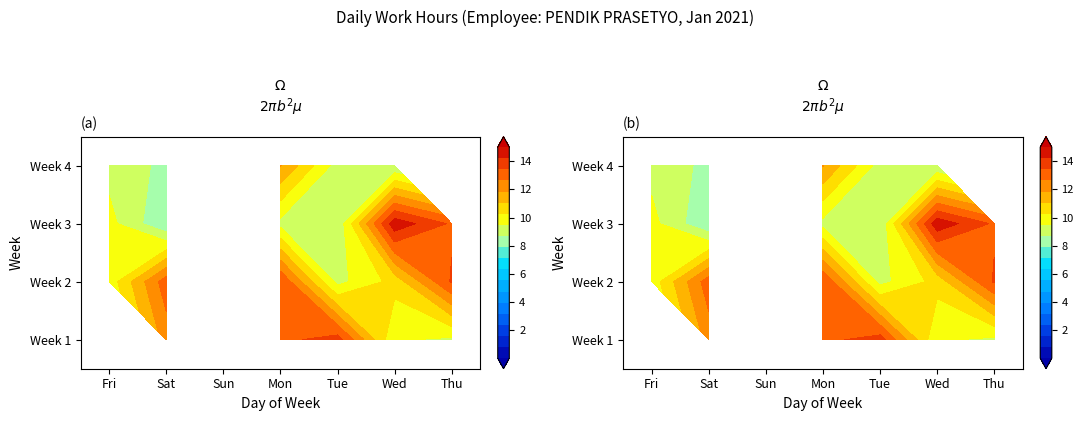

List the labels in order of Week 3 value, smallest first.

Sun, Sat, Tue, Mon, Fri, Thu, Wed